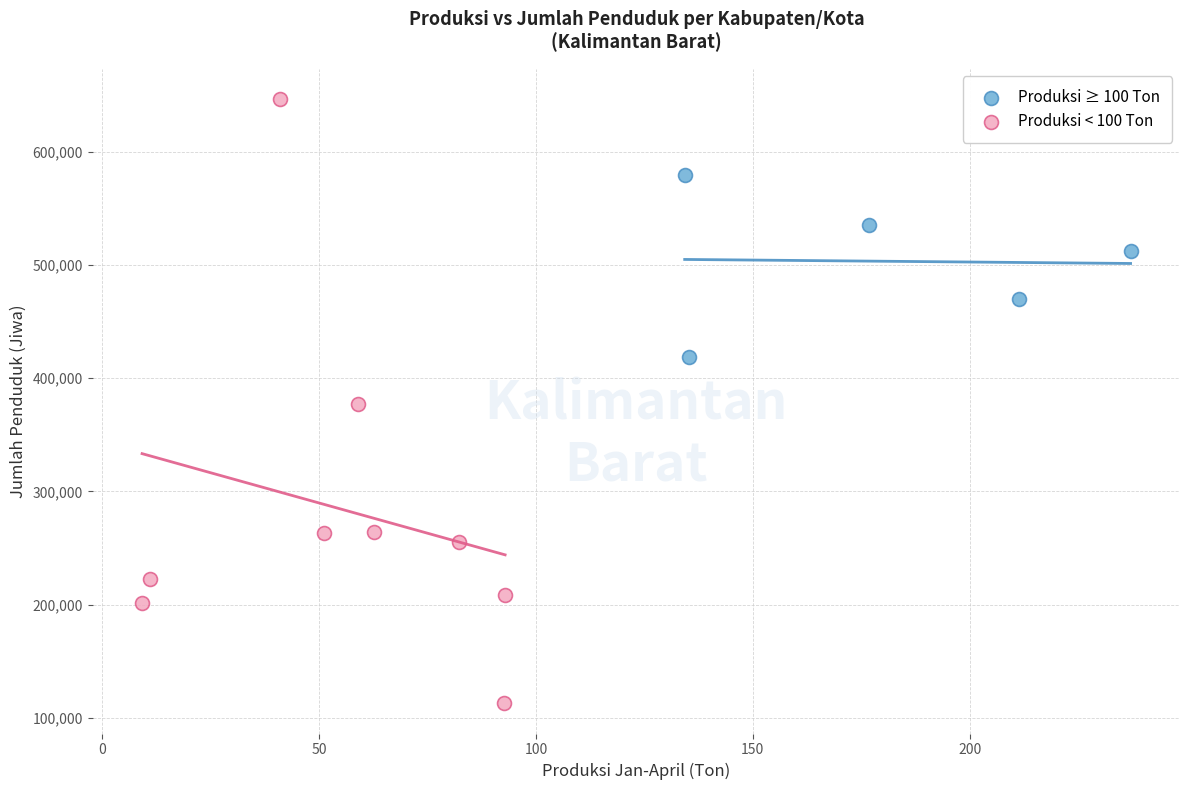

Which series has the largest Y range (max minus min)?

Produksi < 100 Ton